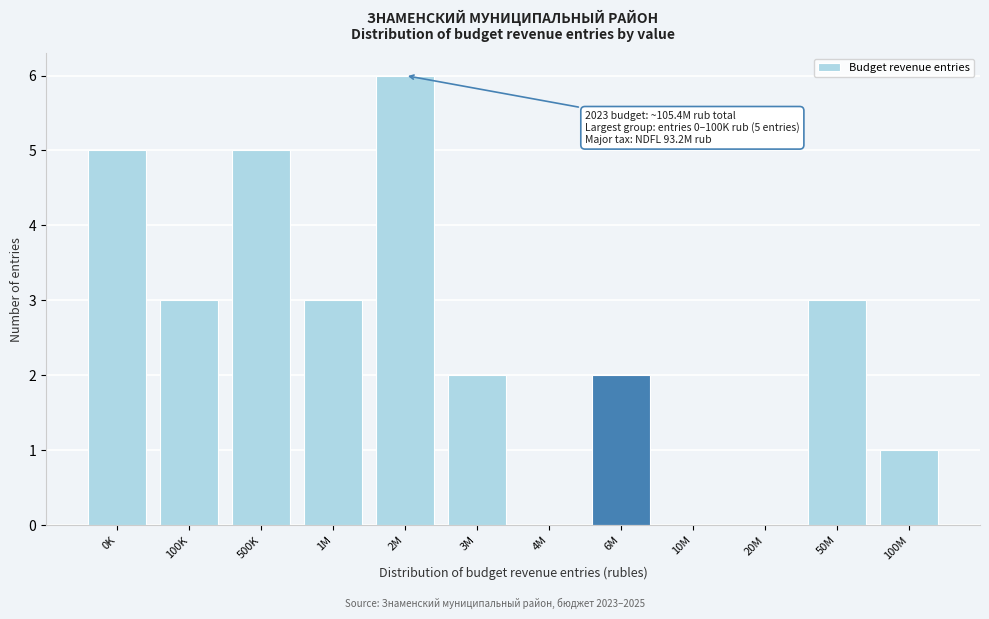

Reading left to right, transcribe all the data shown in this chart.

0K=5	100K=3	500K=5	1M=3	2M=6	3M=2	4M=0	6M=2	10M=0	20M=0	50M=3	100M=1